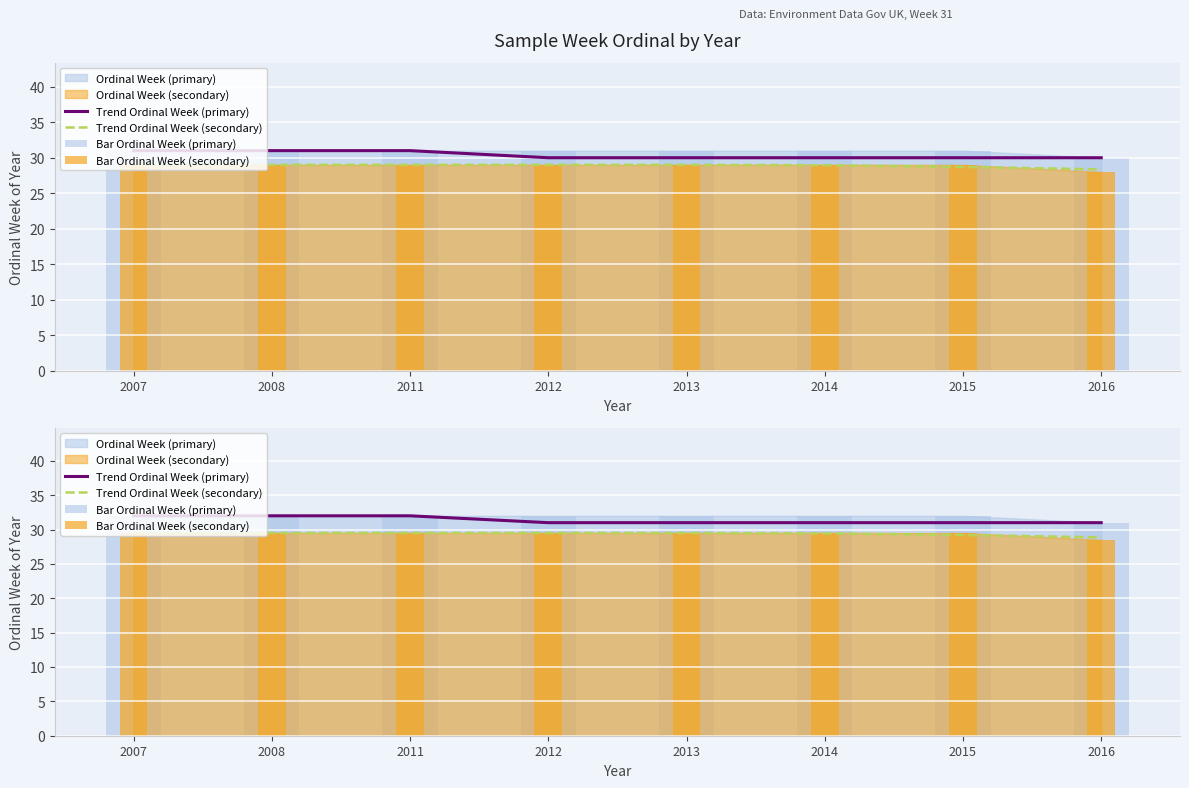

Count the number of categories in the chart.

8